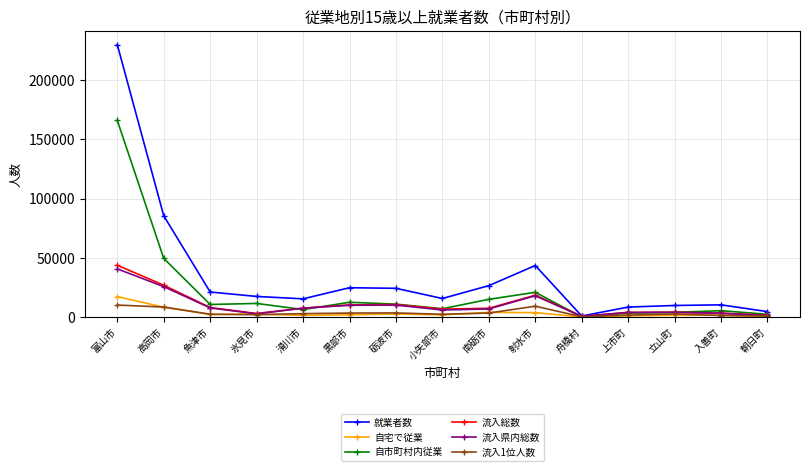

List the series in order of their peak value, lowest first.

流入1位人数, 自宅で従業, 流入県内総数, 流入総数, 自市町村内従業, 就業者数